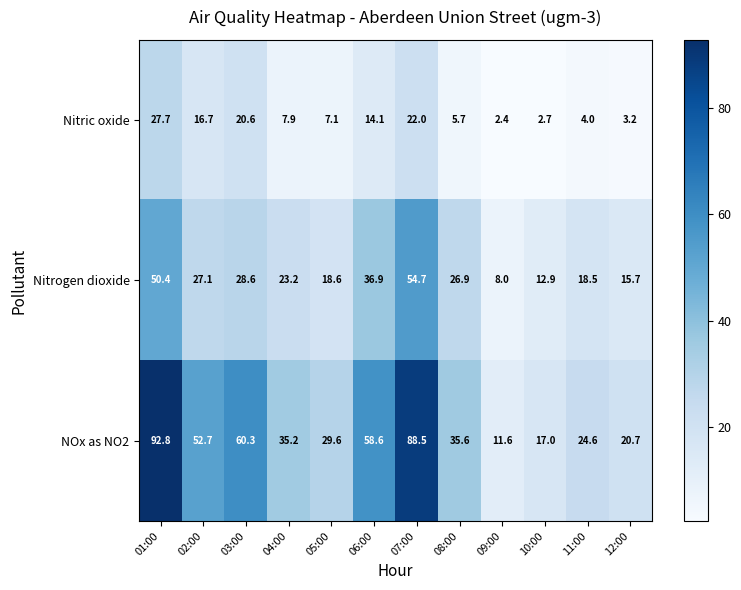

The value of Nitrogen dioxide at 08:00 is 11.4. True or false?

False